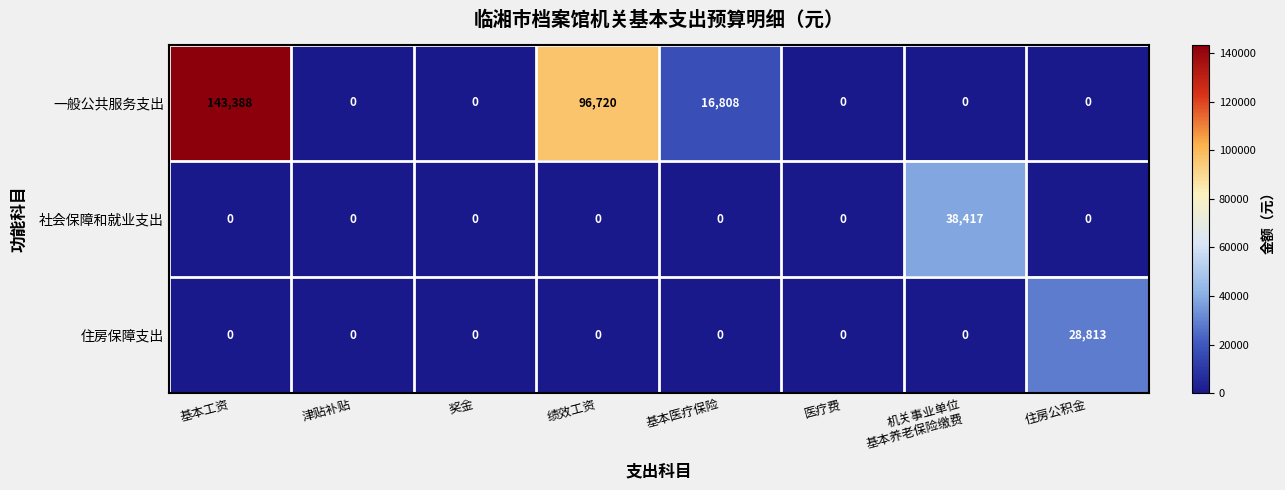

At which label does 住房保障支出 reach its peak?

住房公积金